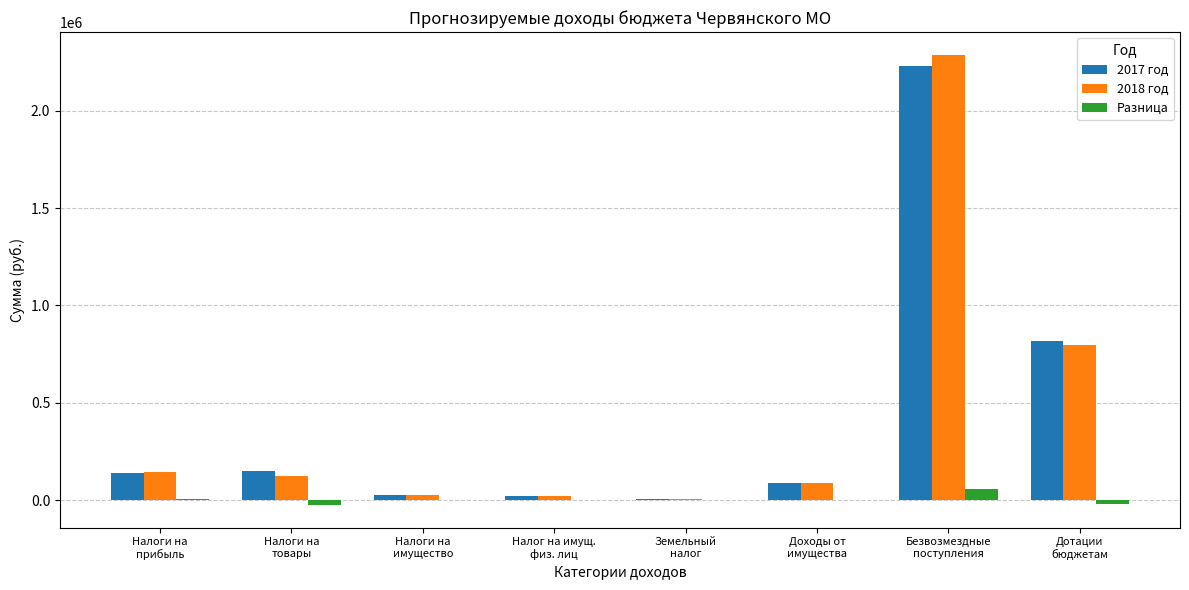

What is the difference between the 2017 год values at Безвозмездные
поступления and Земельный
налог?

2228900